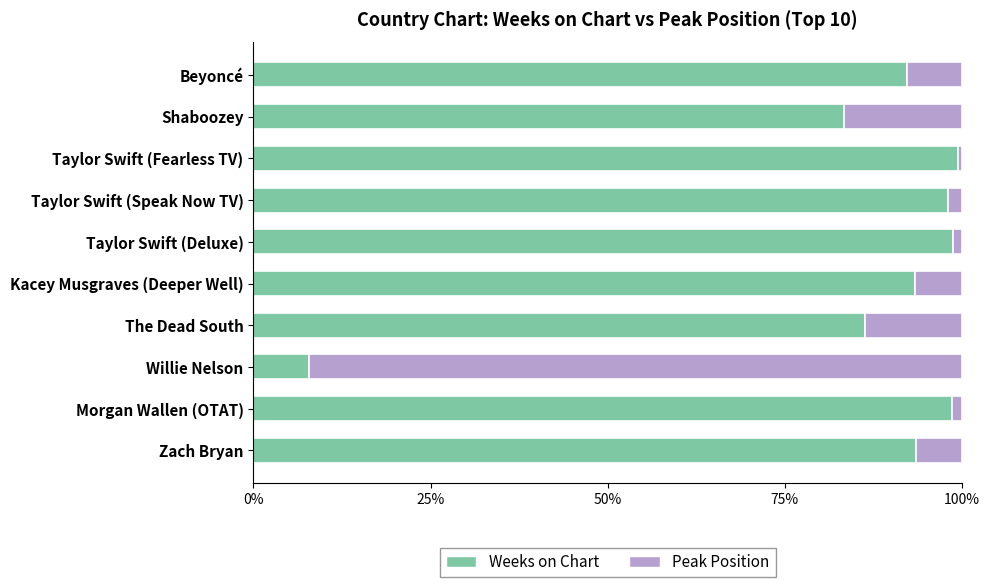

The Weeks on Chart series shows 150.9 at Morgan Wallen (OTAT). True or false?

False